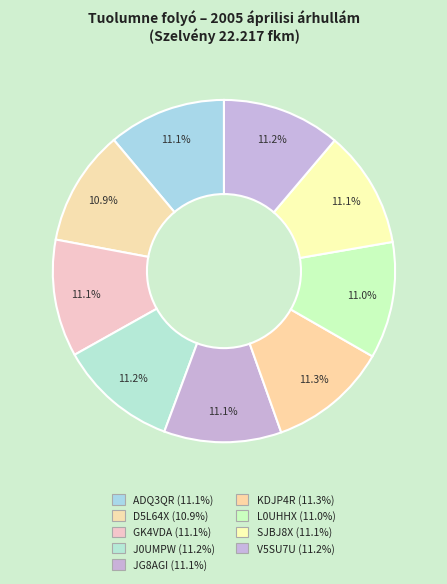

What percentage do ADQ3QR and JG8AGI together represent?

22.2%